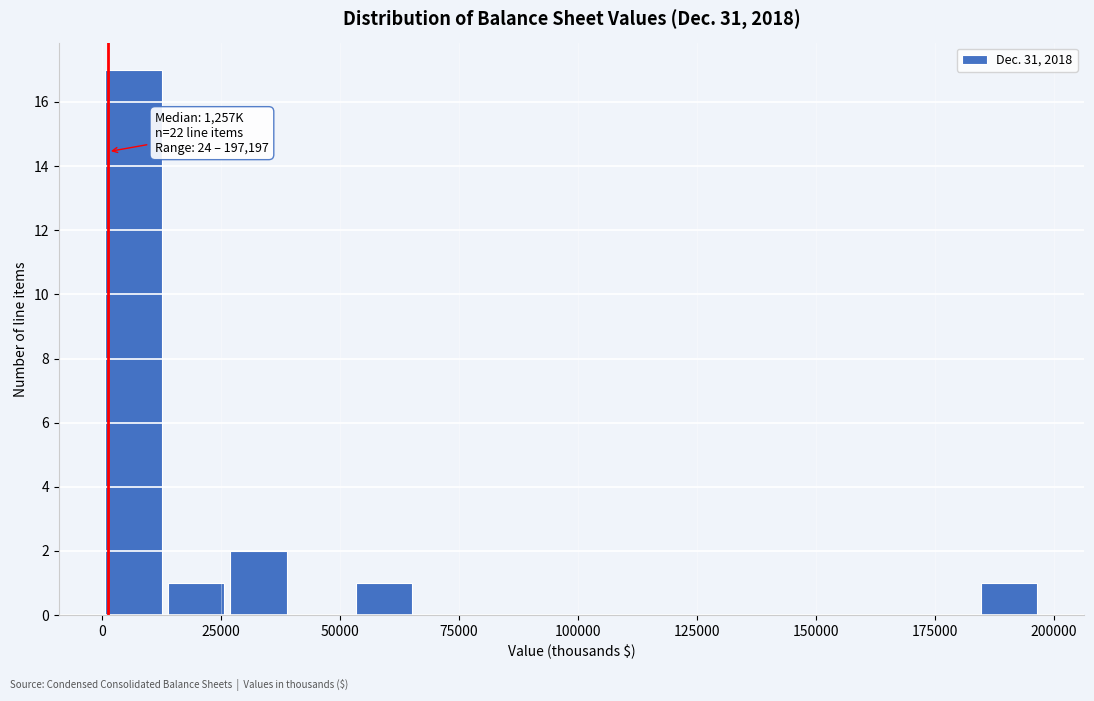

Read against the x-axis, roughly where is the centre of the tallest bar?

5000